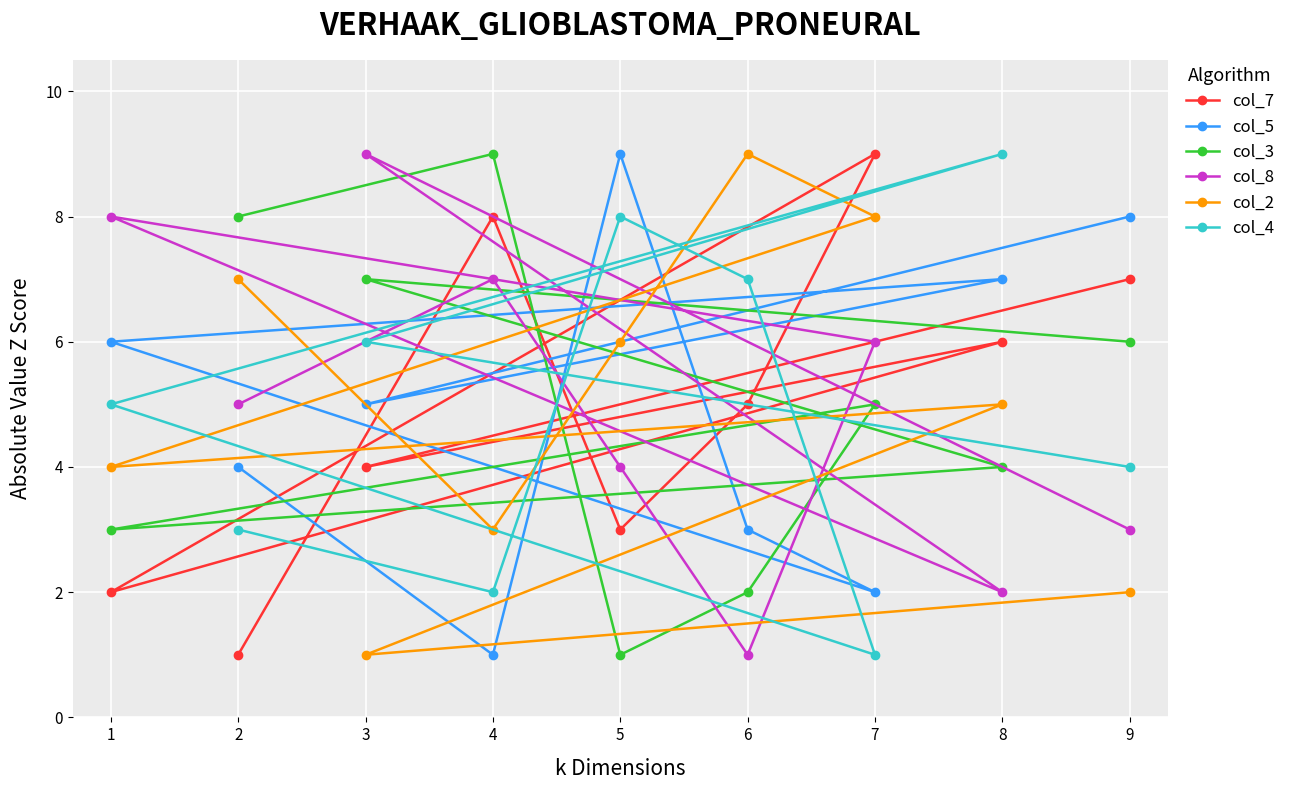

What is the minimum value for col_5?

1